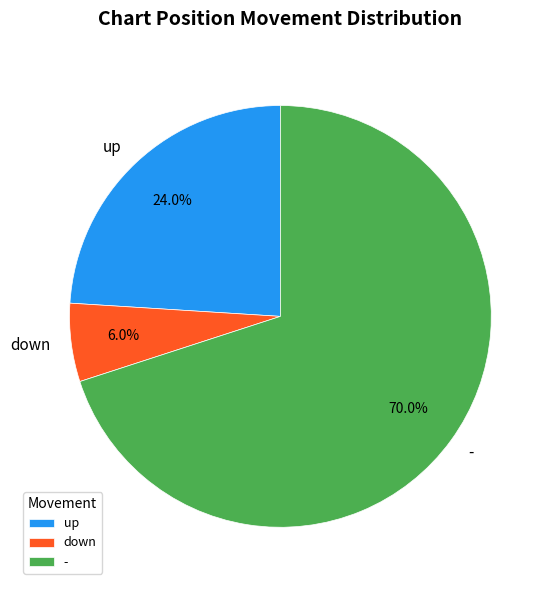

What is the ratio of the value at up to the value at down?

4.0